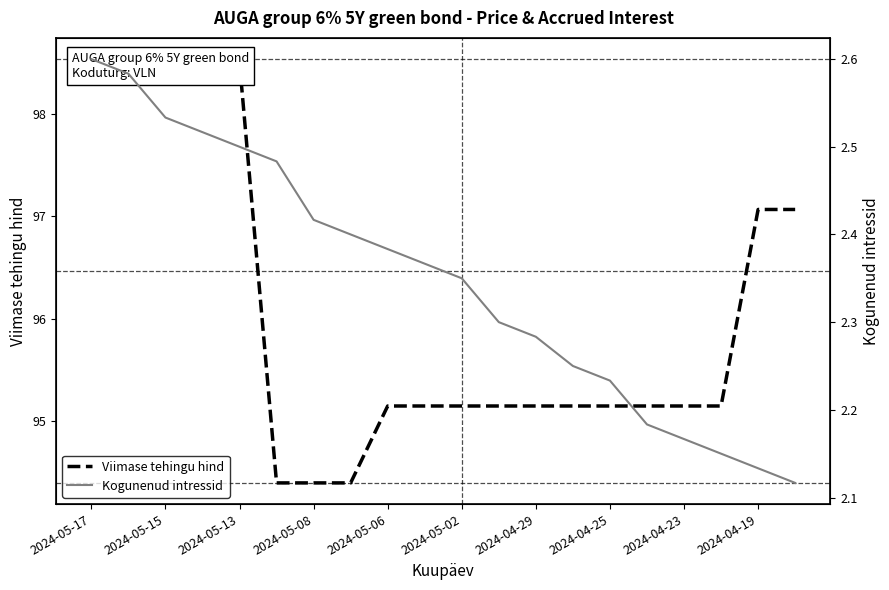

How many series are shown in this chart?

2